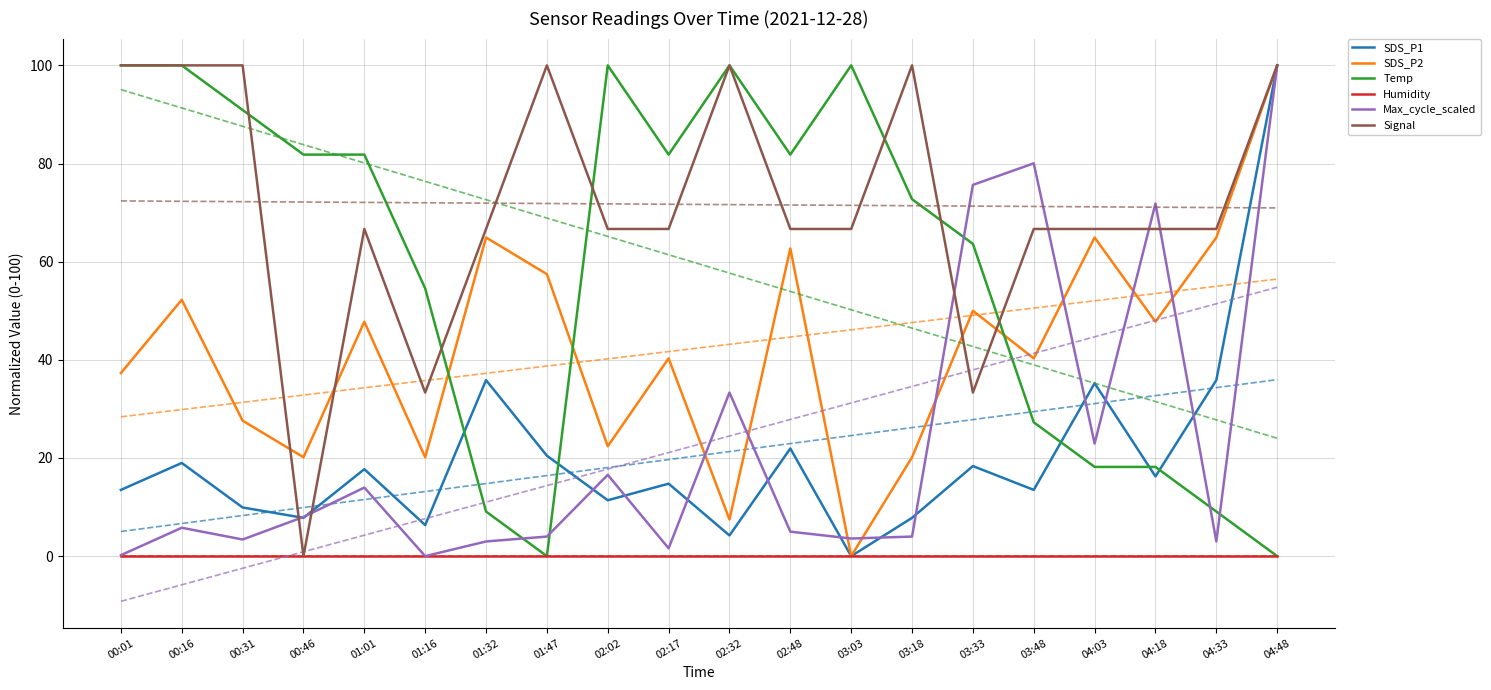

What is the difference between the Signal values at 01:16 and 03:48?

33.3